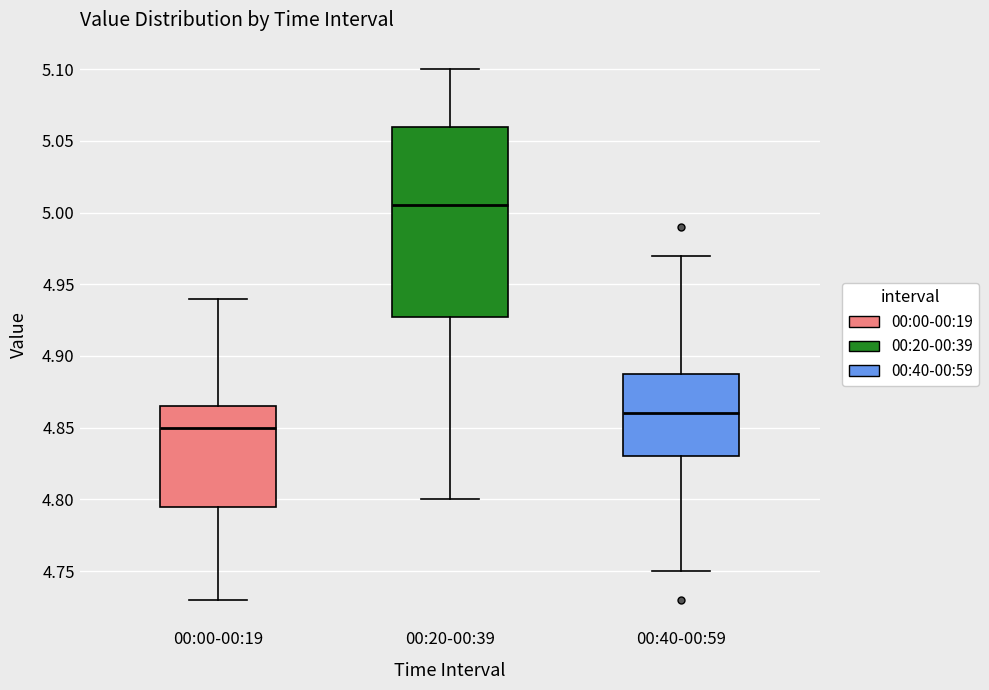

Reading left to right, read every box against the y-axis: the position of its median line, the range the box covers, and the ends of its whiskers. The values are not printed on the chart, so give them approximately, as read against the axis.

00:00-00:19: median 4.850, box 4.795 to 4.865, whiskers 4.730 to 4.940
00:20-00:39: median 5.005, box 4.930 to 5.060, whiskers 4.800 to 5.100
00:40-00:59: median 4.860, box 4.830 to 4.890, whiskers 4.750 to 4.970